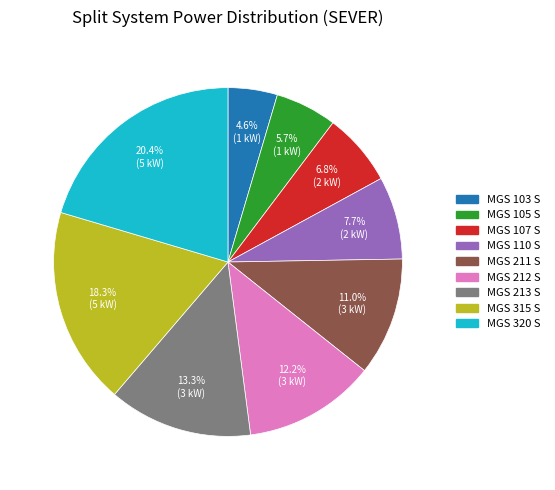

To the nearest percent, what is the average slice percentage?

11%